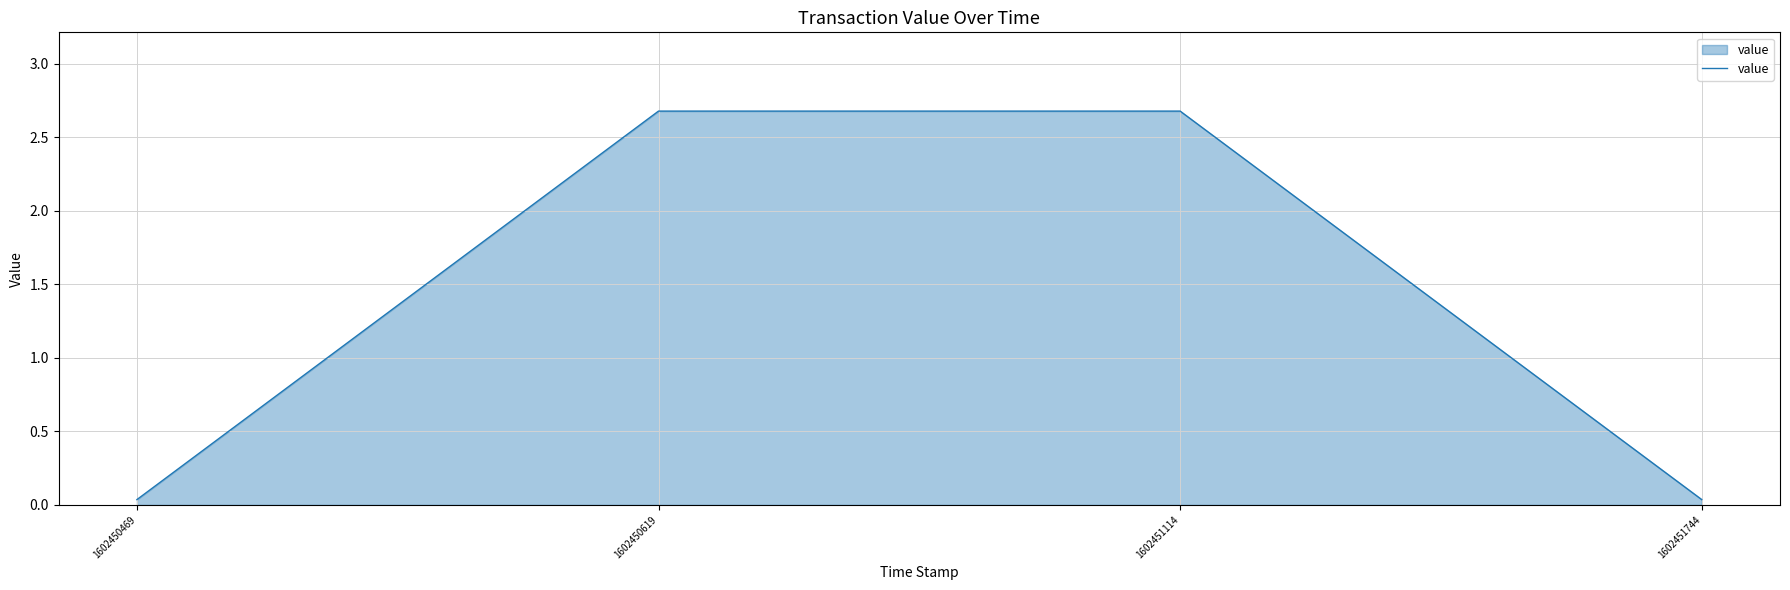

Does the chart have visible grid lines?

Yes